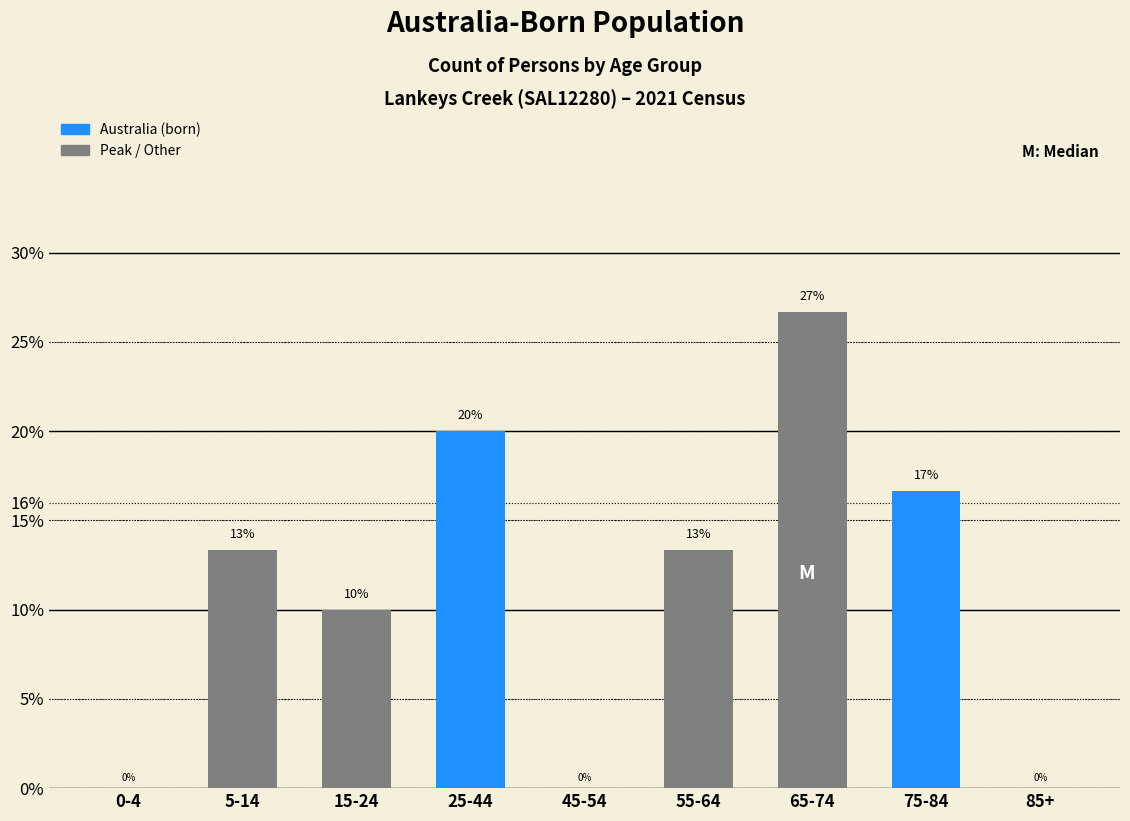

Read the value at 65-74.

26.7